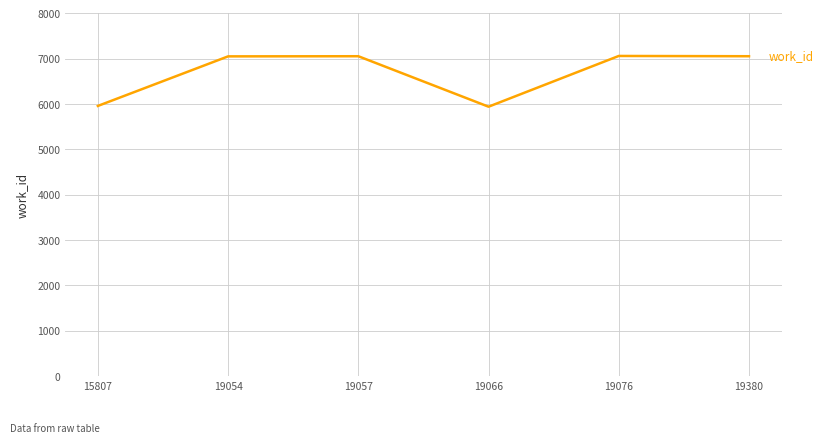

True or false: the data shows 1964 at 19057.

False